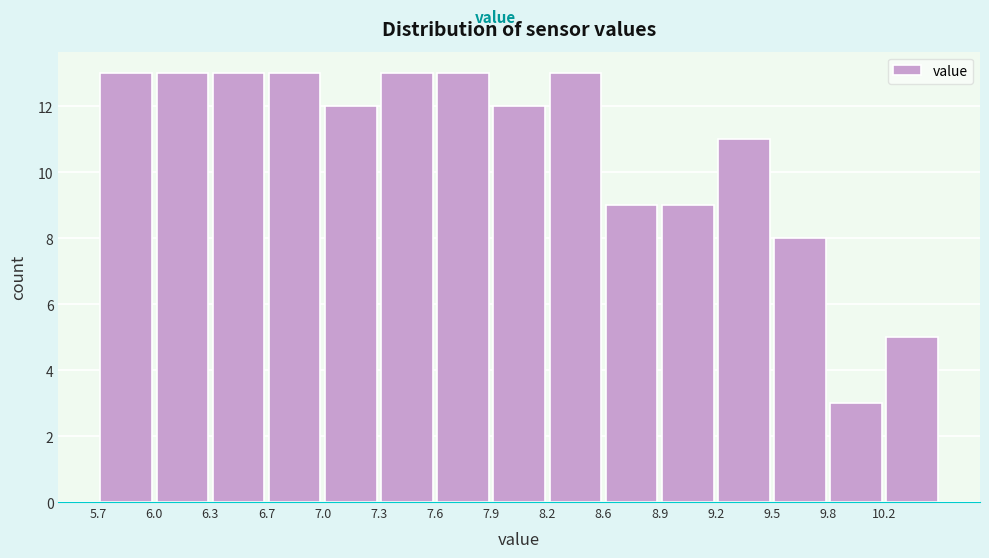

Reading left to right, transcribe this chart: for each bar, give the range it covers on the x-axis and its height. Neither the bar edges nor the heights are printed on the chart, so give them approximately, as read against the axes.

5.70 to 6.00: 13
6.00 to 6.35: 13
6.35 to 6.65: 13
6.65 to 6.95: 13
6.95 to 7.30: 12
7.30 to 7.60: 13
7.60 to 7.95: 13
7.95 to 8.25: 12
8.25 to 8.55: 13
8.55 to 8.90: 9
8.90 to 9.20: 9
9.20 to 9.50: 11
9.50 to 9.85: 8
9.85 to 10.15: 3
10.15 to 10.45: 5